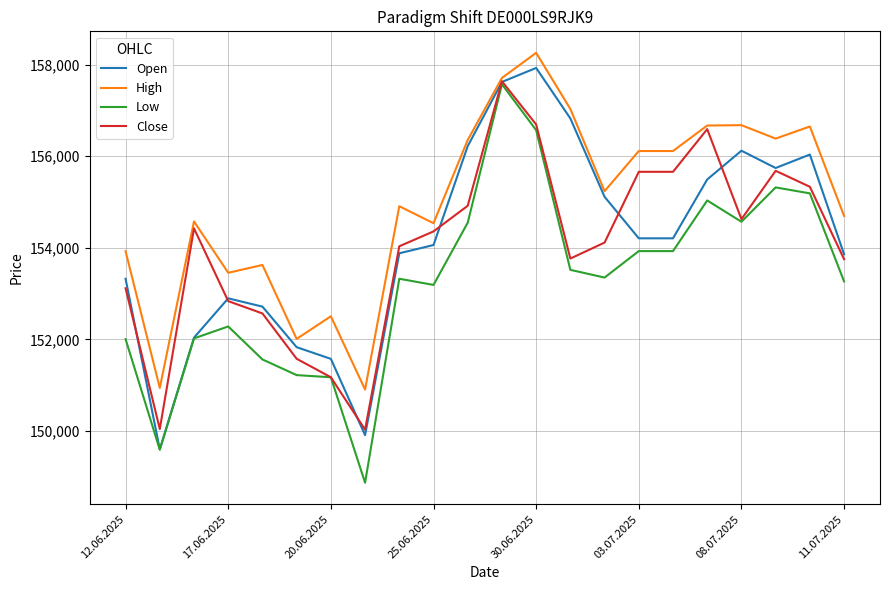

True or false: High has more than 2 points higher than both neighbors.

True